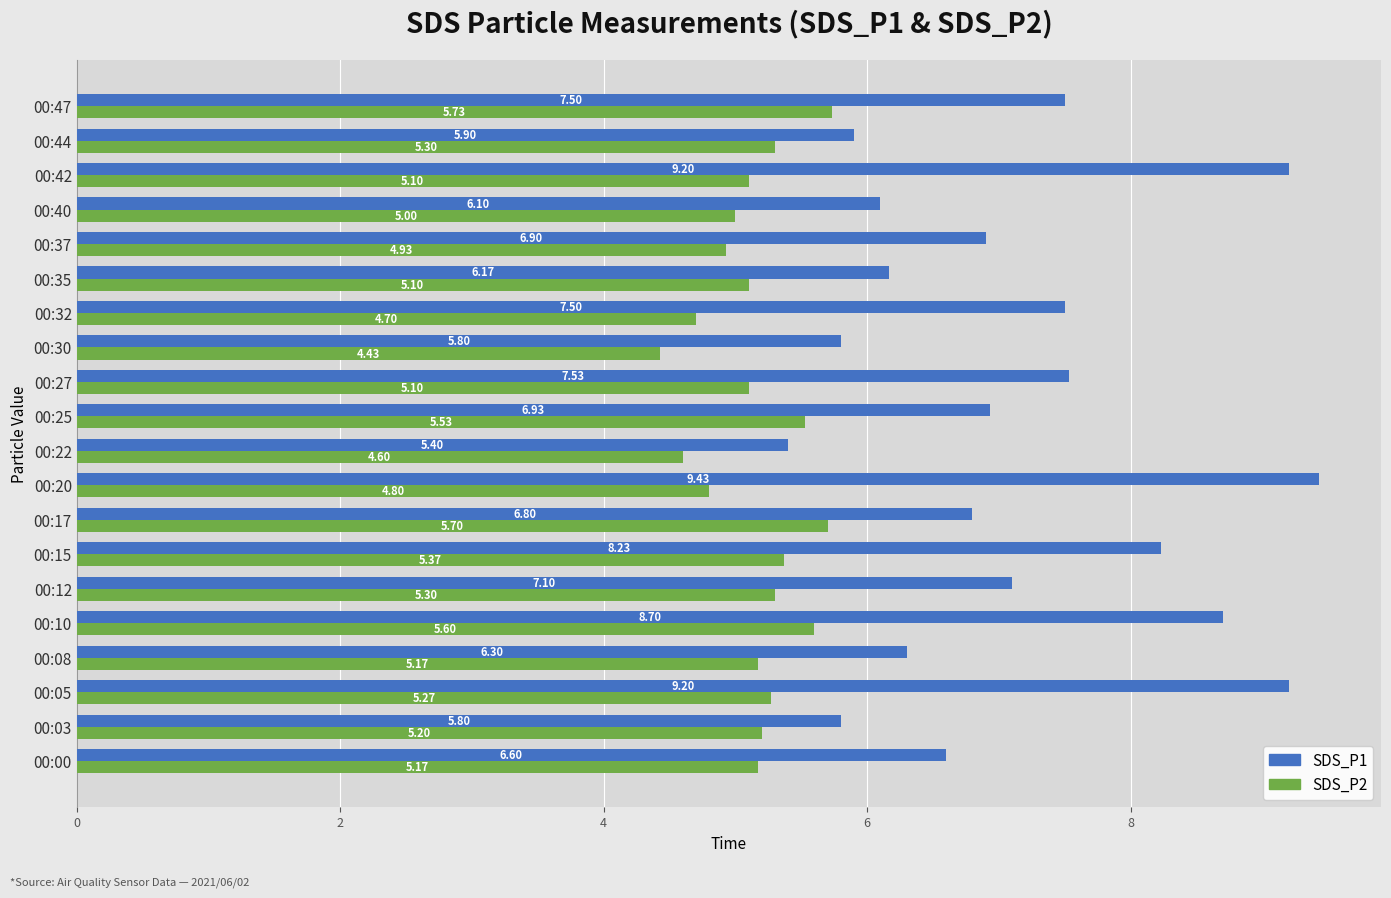

List the series in order of their peak value, lowest first.

SDS_P2, SDS_P1